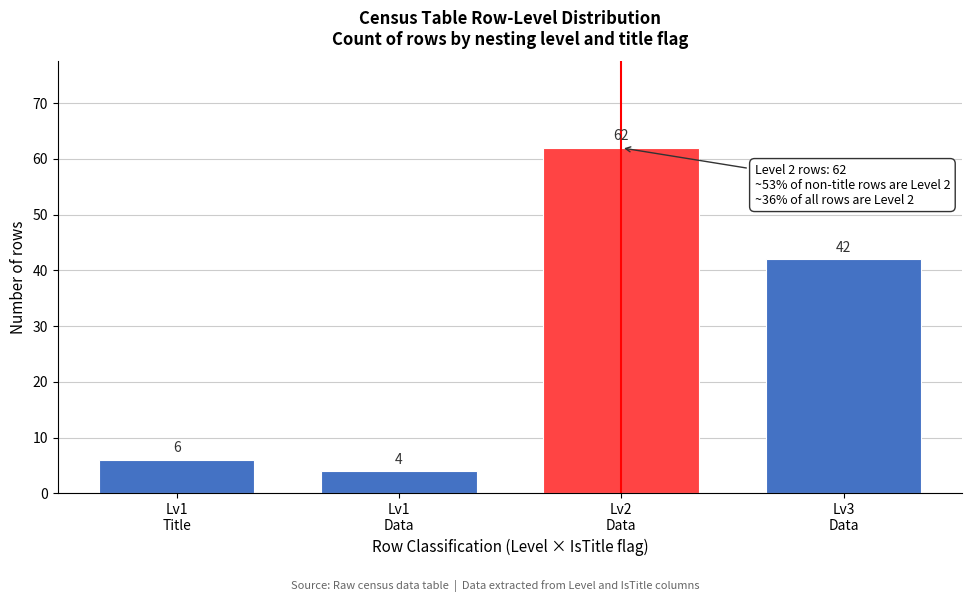

Reading left to right, list all the values displayed in this chart.

6	4	62	42